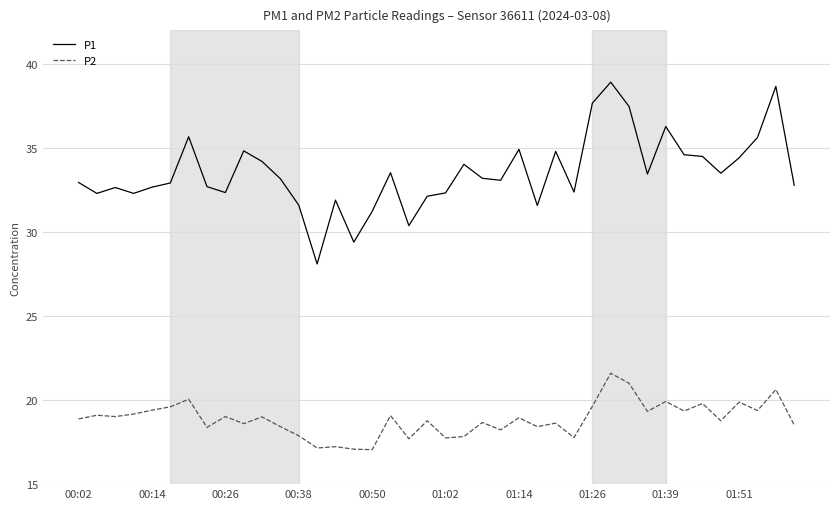

What is the smallest value displayed?

17.1